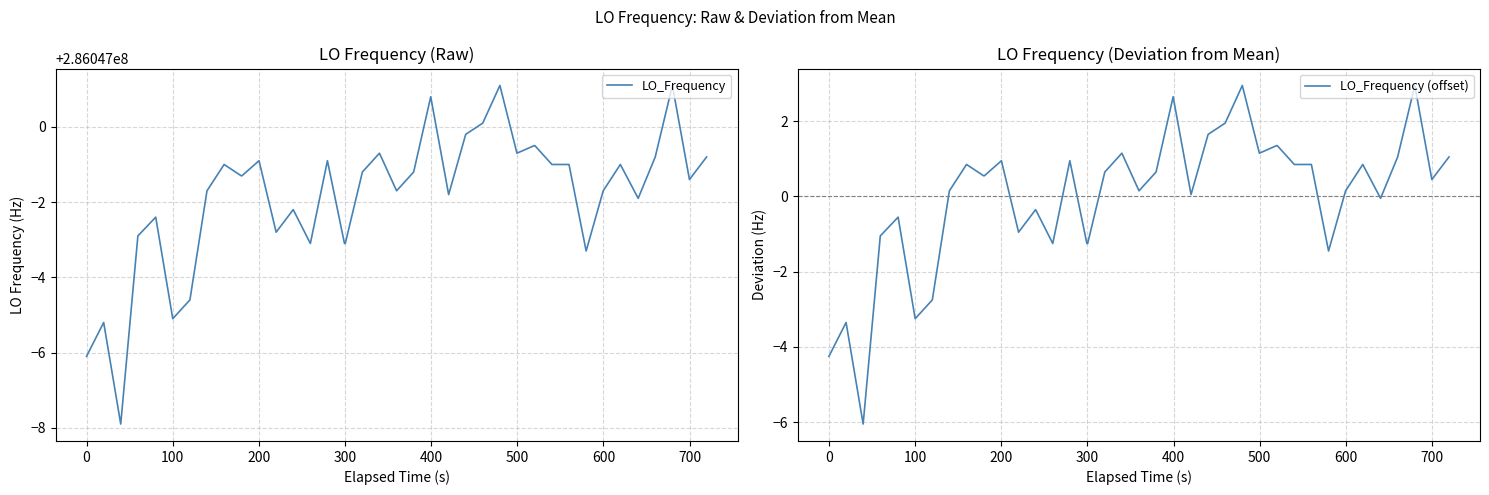

How many values in the LO_Frequency (offset) series are below 0?

14